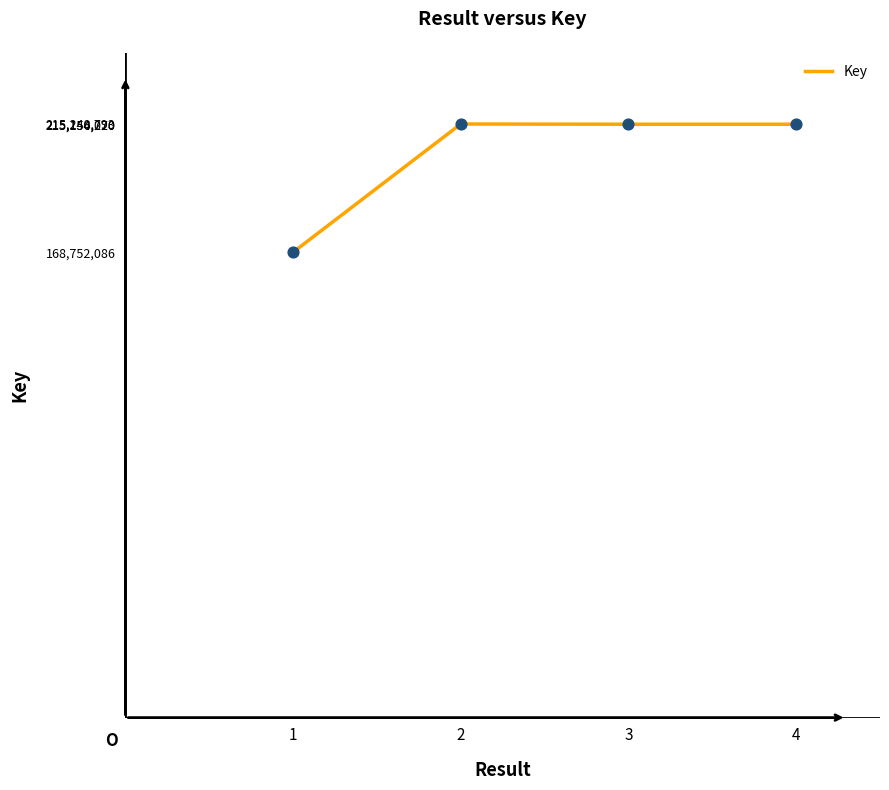

Approximately how many times larger is the value at 4 compared to 3?

1.0